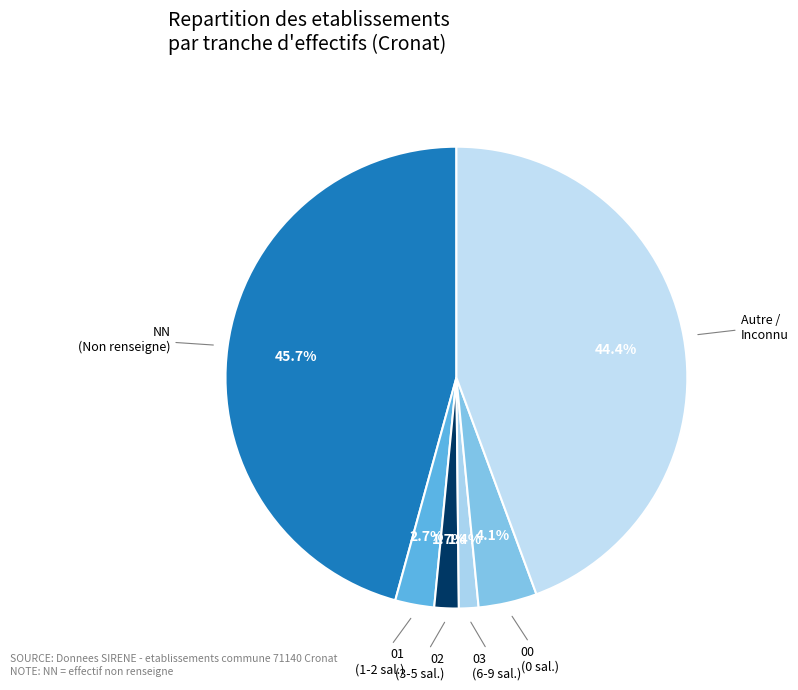

Which has a higher value, 01 (1-2 sal.) or Autre / Inconnu?

Autre / Inconnu